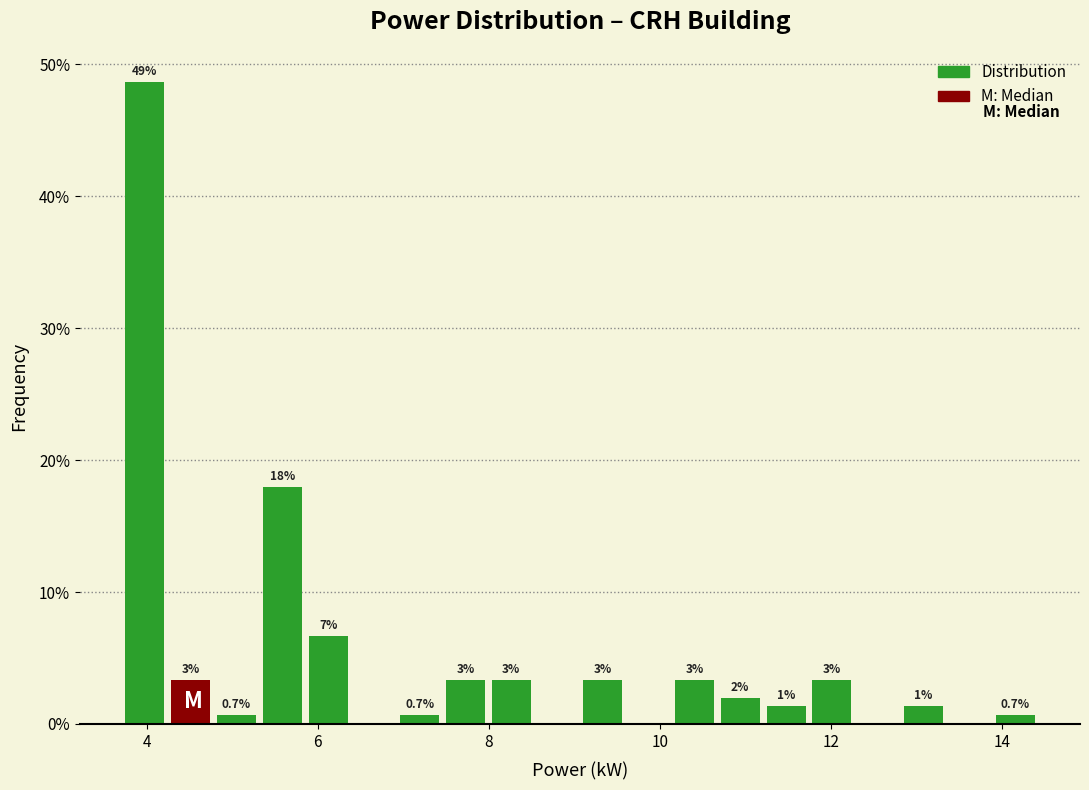

Read against the x-axis, roughly where is the centre of the tallest bar?

4.0